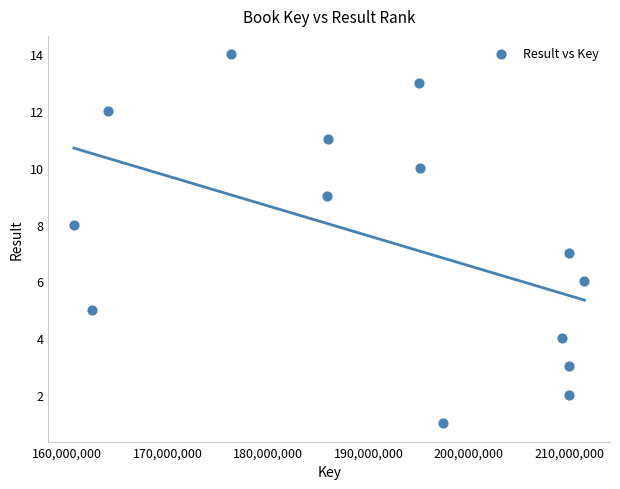

What is the range of Y values (max minus min)?

13